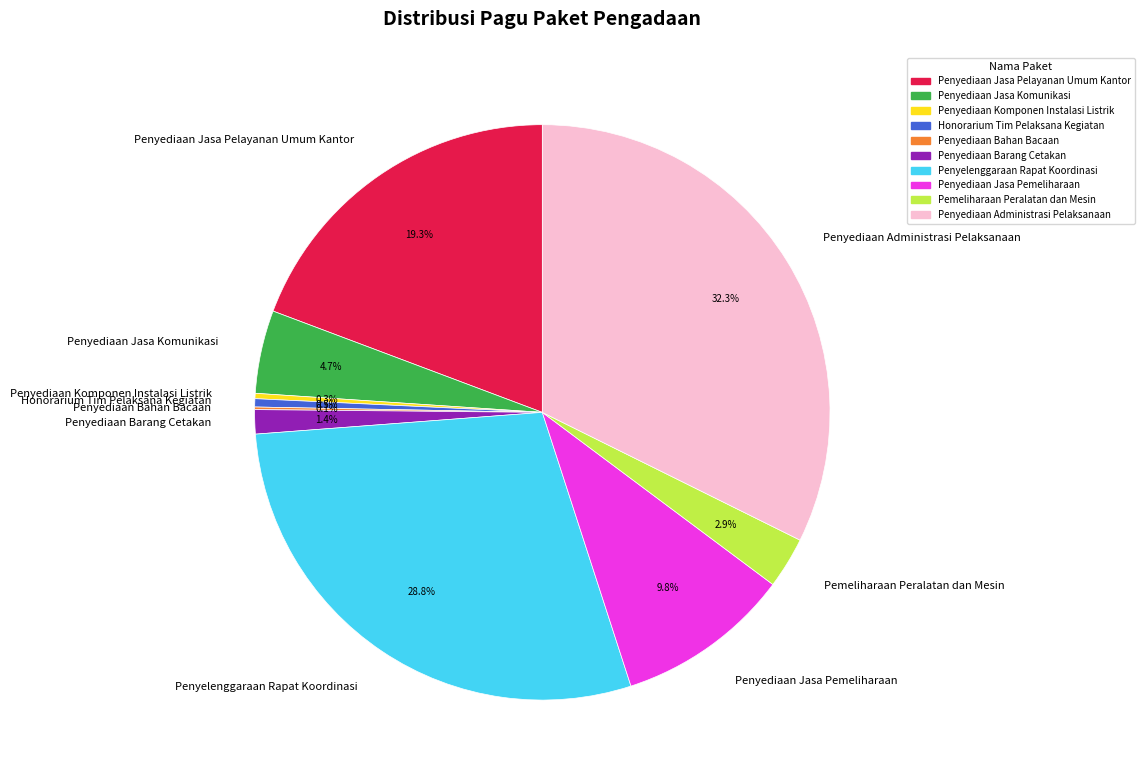

Is there a majority slice in this chart?

No